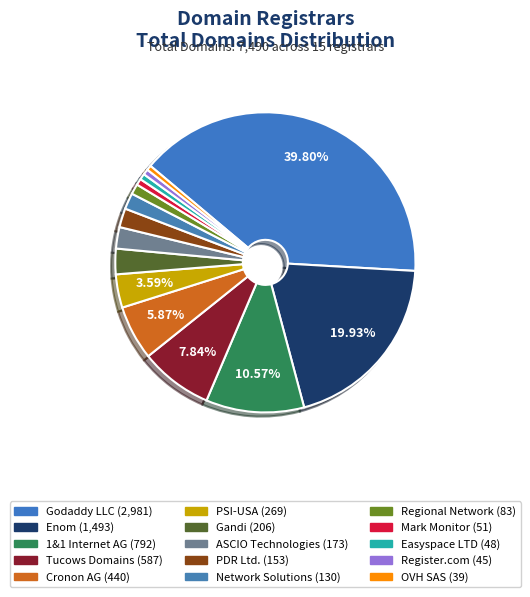

Count the number of slices in the pie.

15